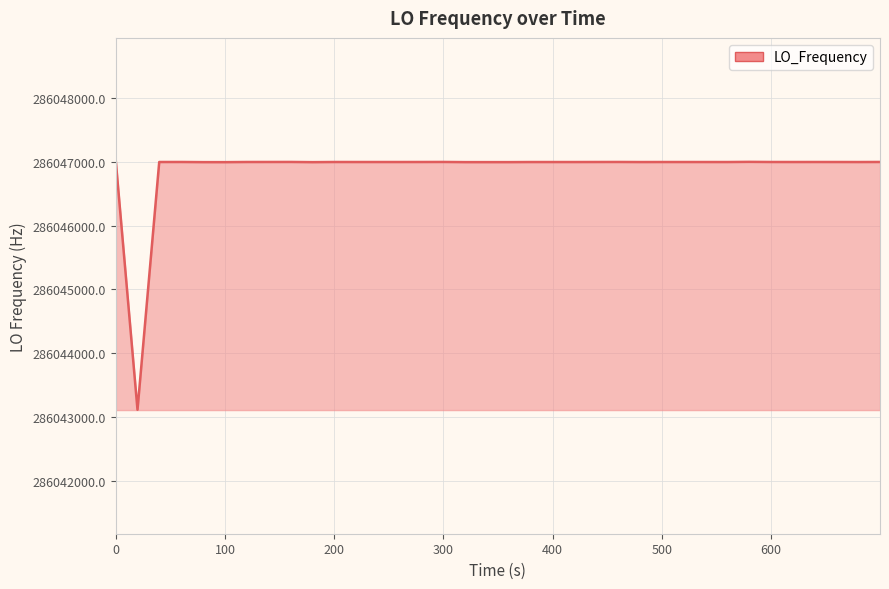

What is the difference between the maximum and minimum values?

3892.1